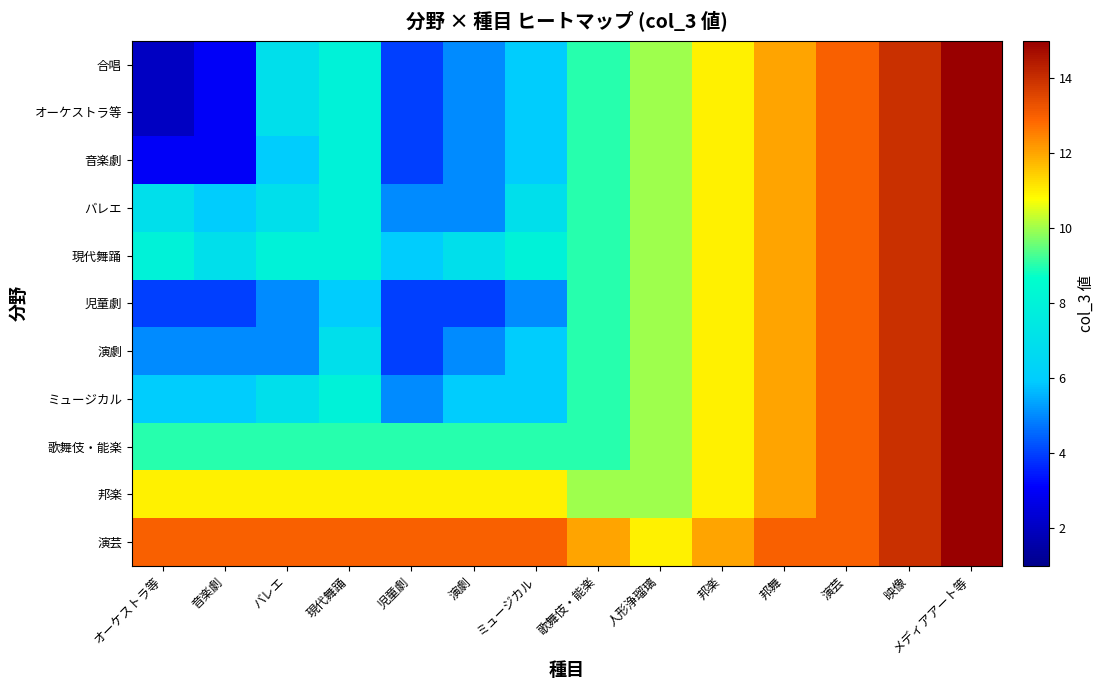

Which series has the largest total across all categories?

演芸